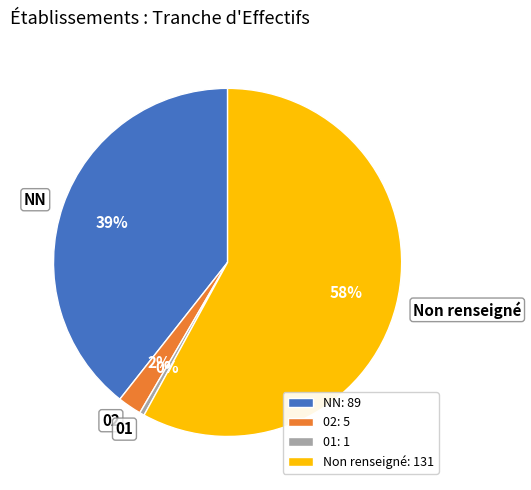

Is there any slice that represents more than half of the pie?

Yes